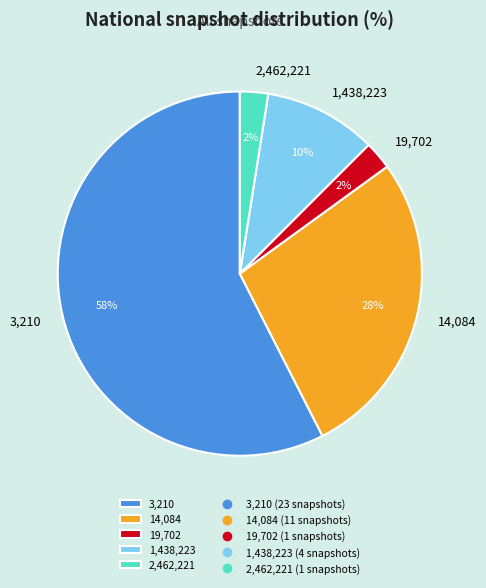

How many slices are in this pie chart?

5